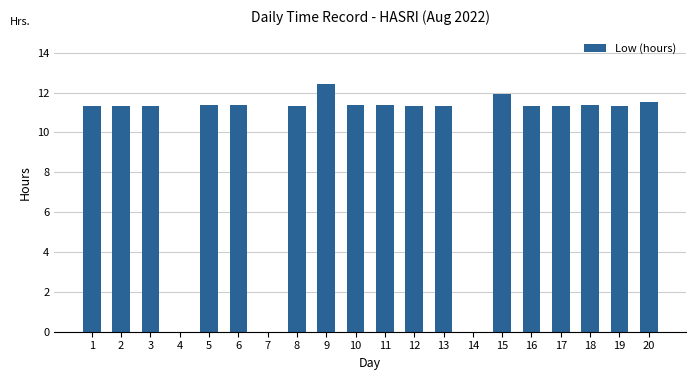

What is the maximum value shown in the chart?

12.4